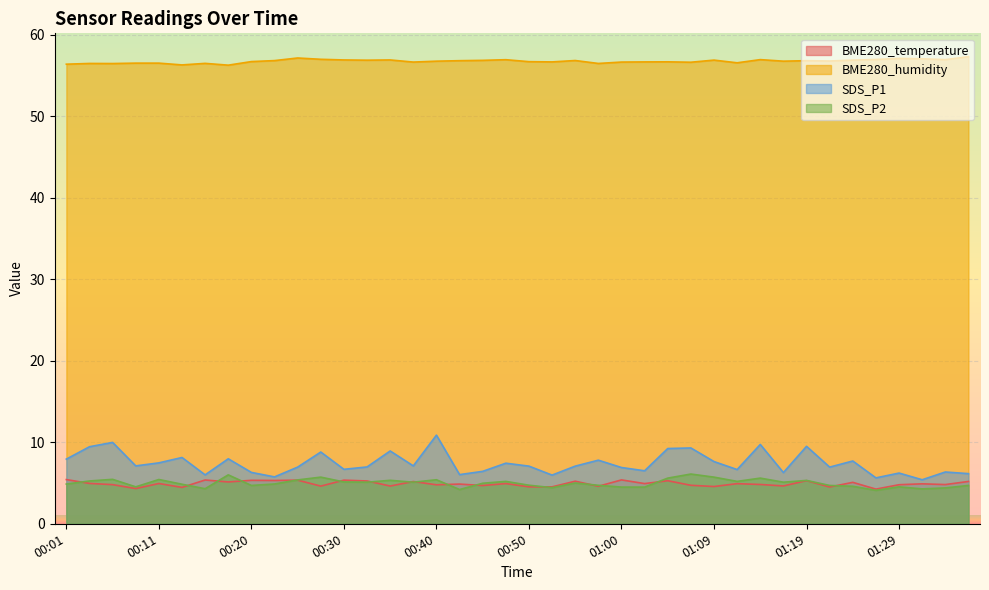

What is the sum of the BME280_temperature values at 00:55 and 00:47?

10.1